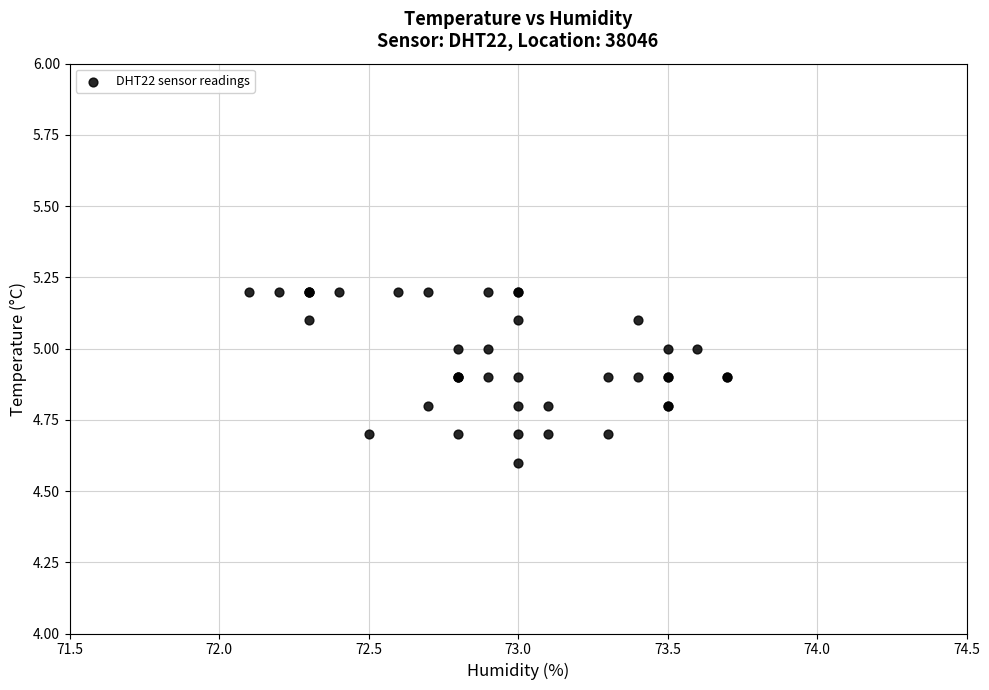

What Y value in the scatter plot is closest to 4?

4.6